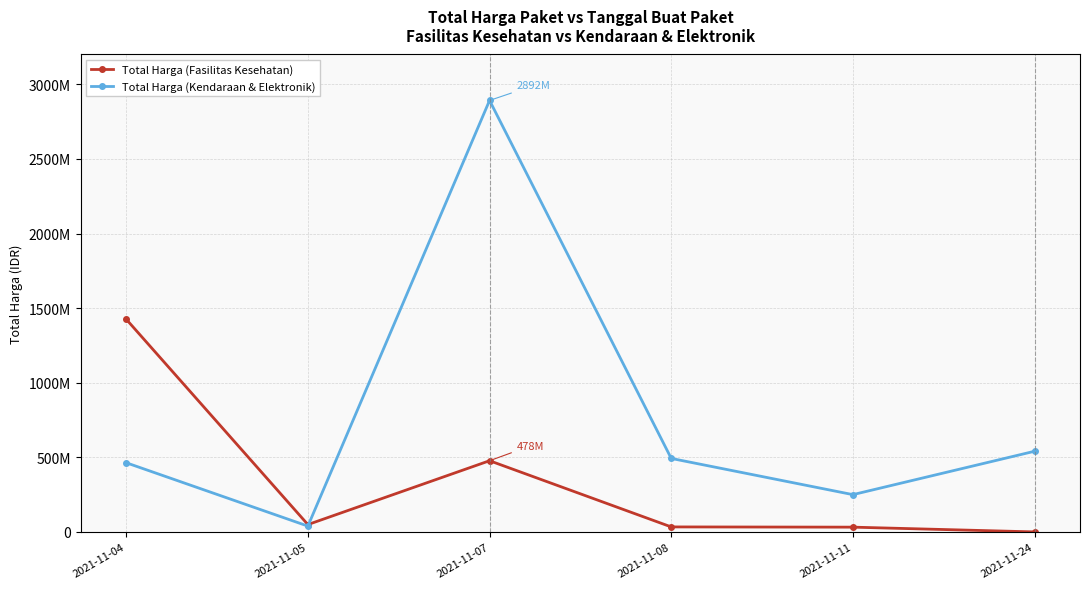

Between which two adjacent categories do Total Harga (Fasilitas Kesehatan) and Total Harga (Kendaraan & Elektronik) first intersect?

2021-11-05 and 2021-11-07